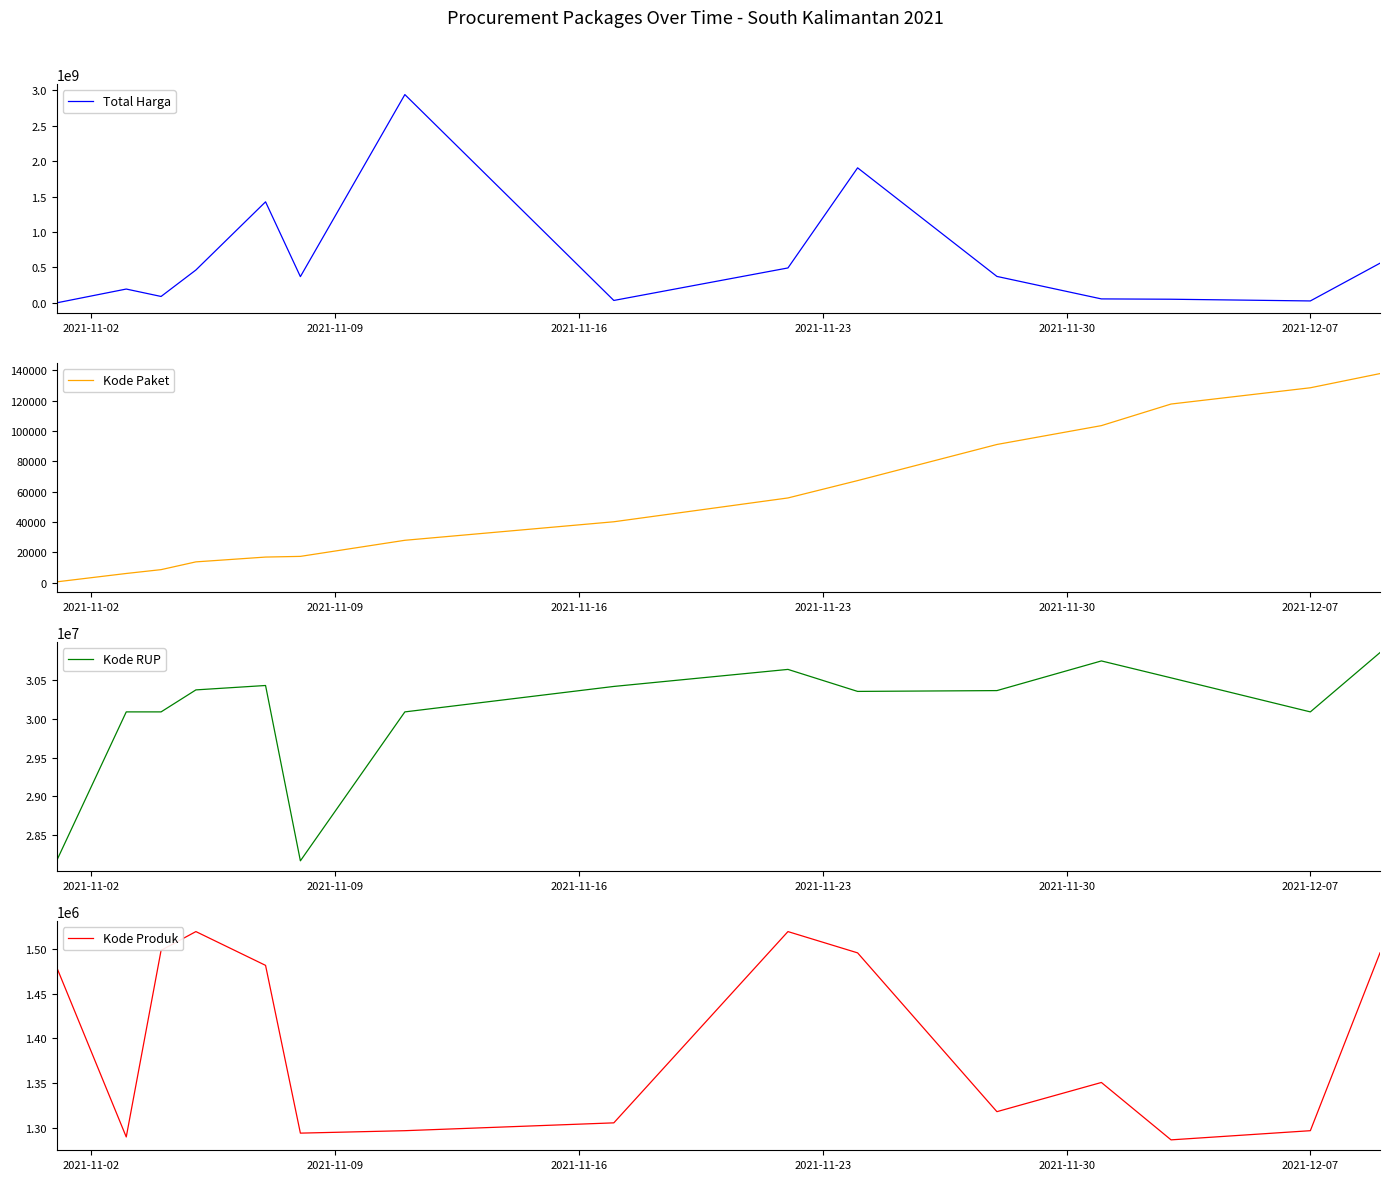

What is the minimum value for Kode RUP?

28171087